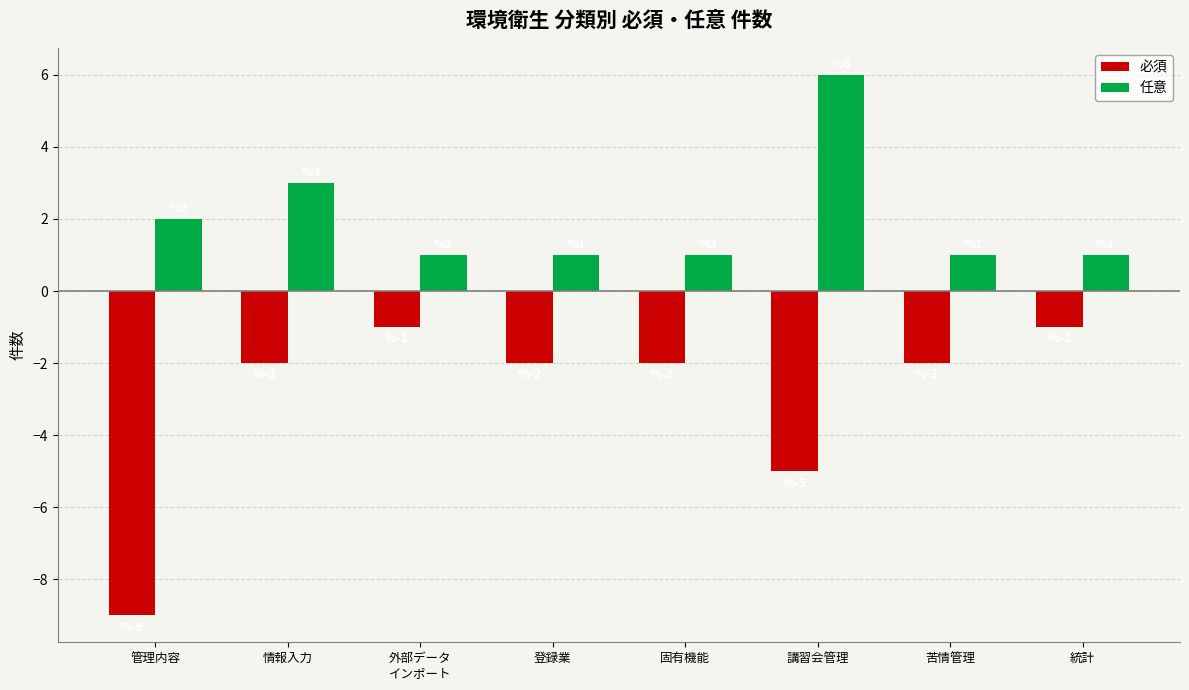

What are all the series names shown in the legend?

必須, 任意